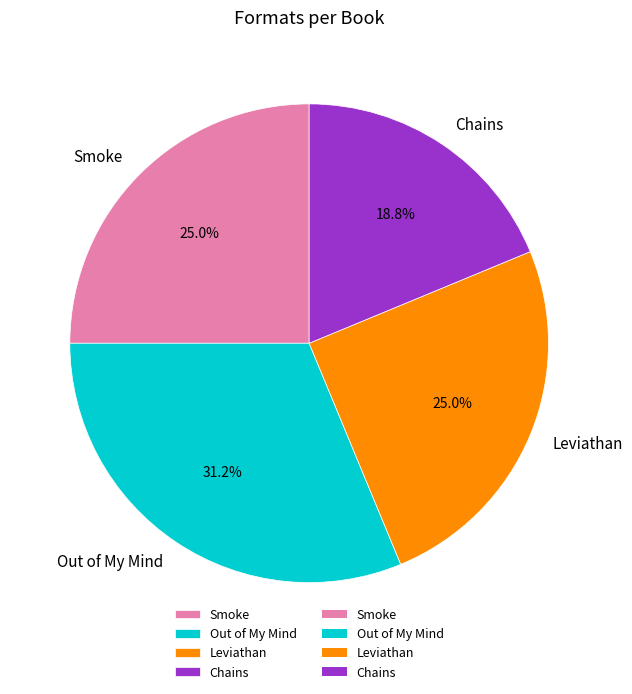

Between Leviathan and Chains, which is larger?

Leviathan